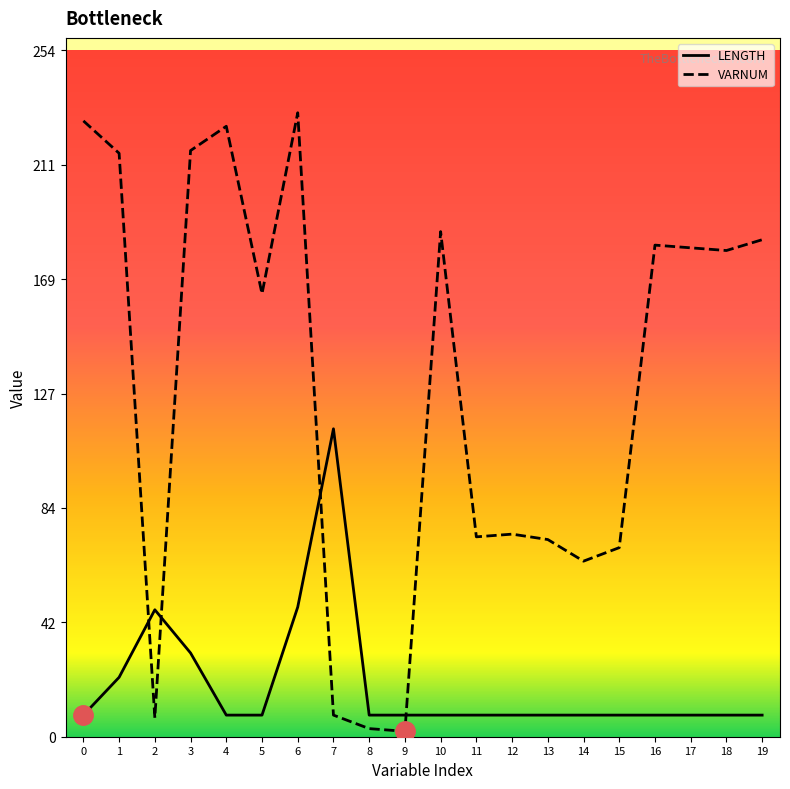

List the series in order of their overall mean, highest first.

VARNUM, LENGTH